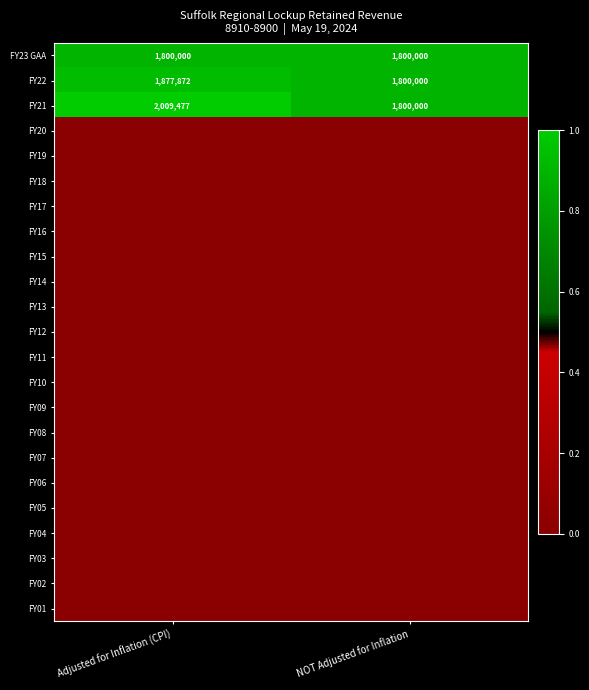

What value does the FY23 GAA series have at NOT Adjusted for Inflation?

1800000